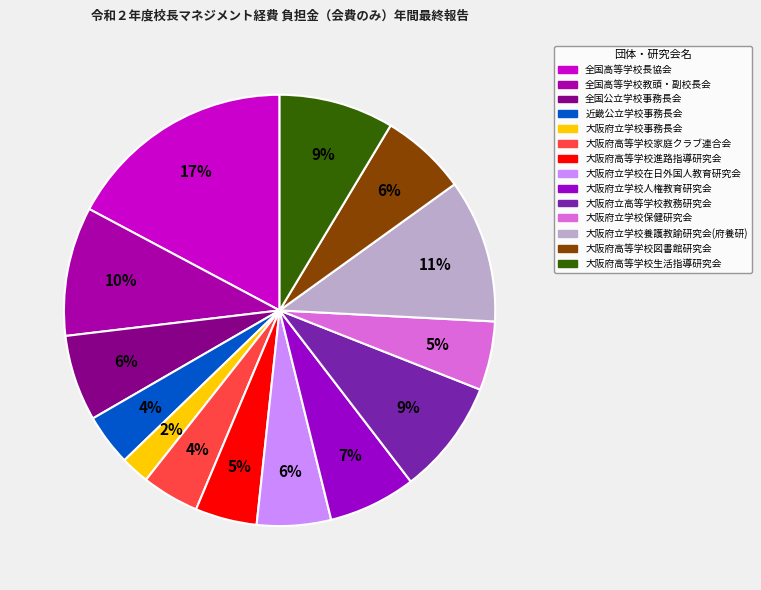

Which category has the smallest portion of the pie?

大阪府立学校事務長会